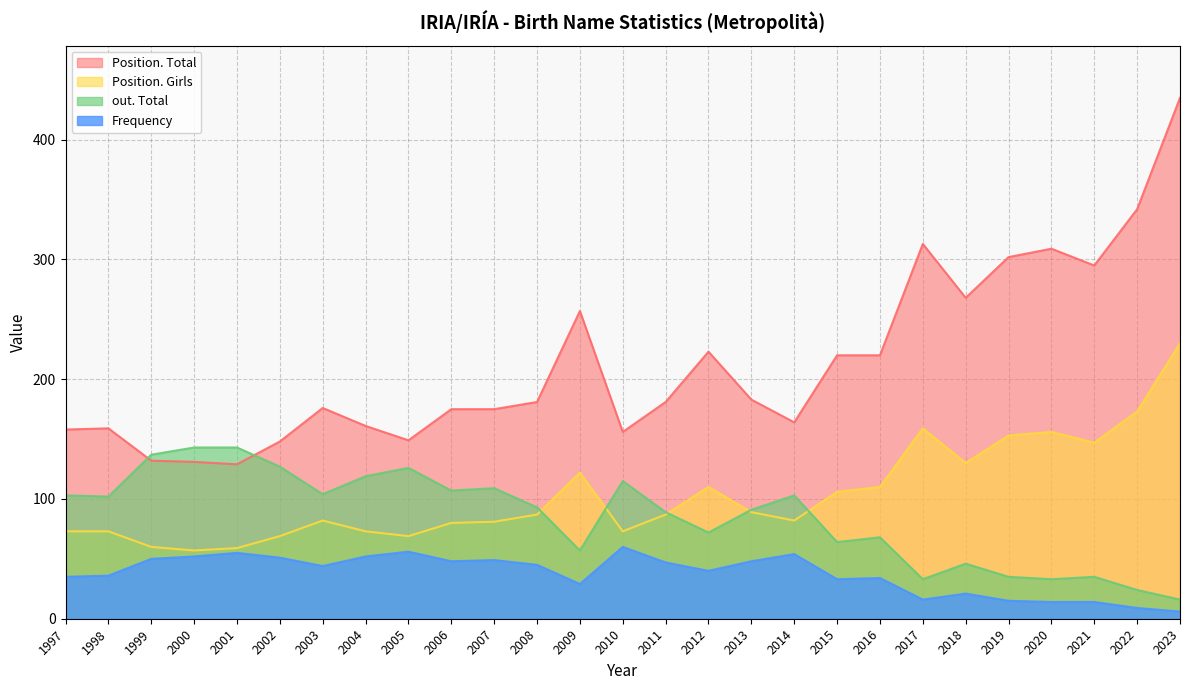

Which category has the lowest value across all series?

2023